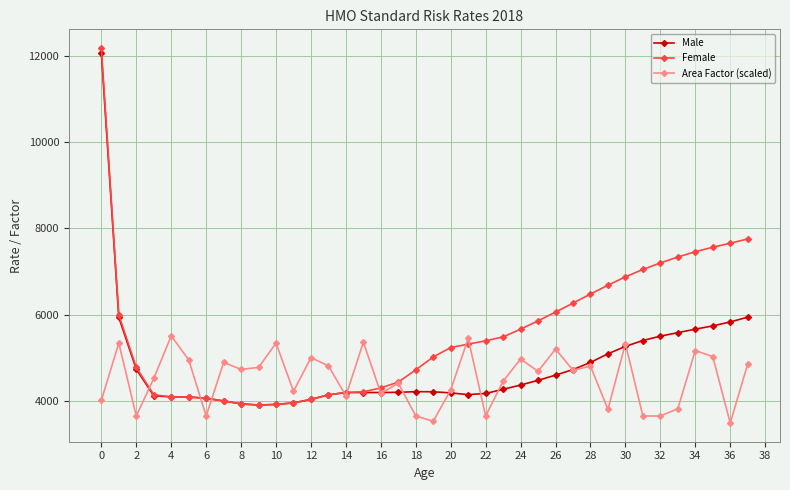

What is the smallest value displayed?

3483.0